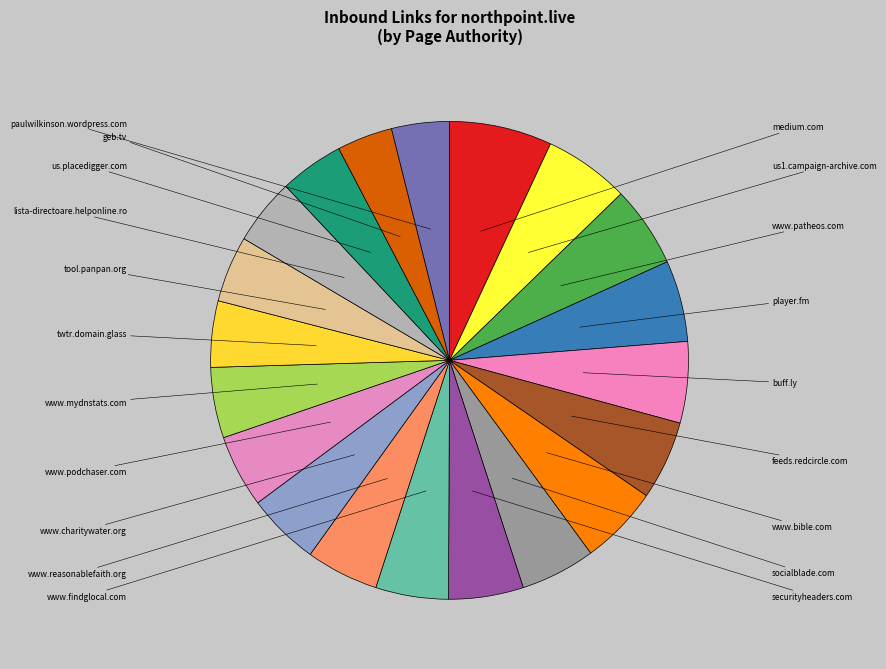

Which slice is the smallest?

geb.tv